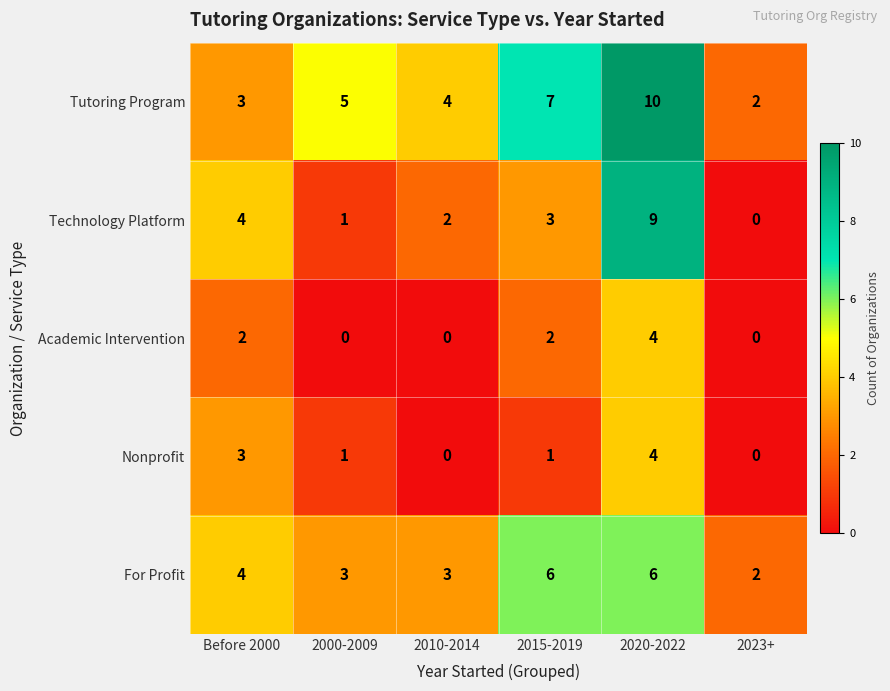

Is it true that Technology Platform equals 9 at 2020-2022?

True